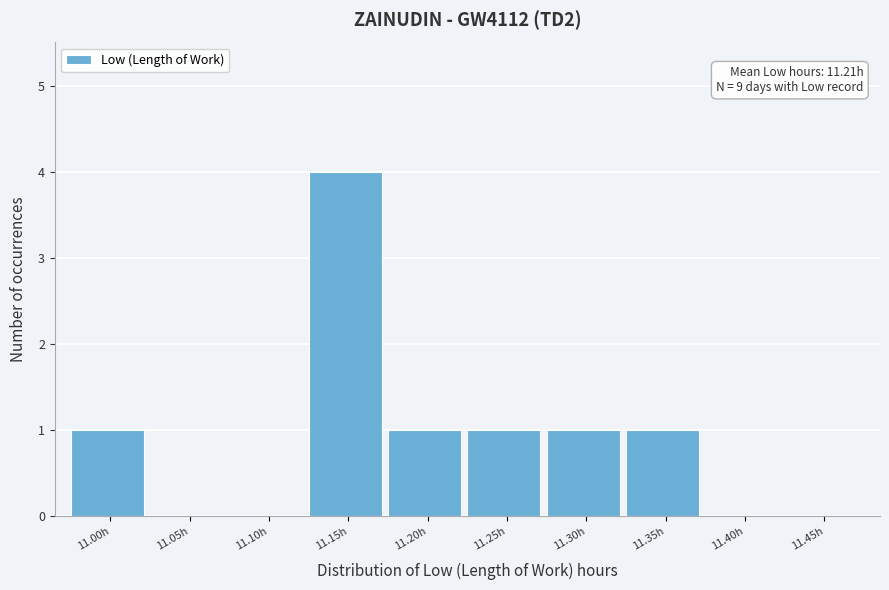

Reading left to right, list all the values displayed in this chart.

11.00h=1	11.05h=0	11.10h=0	11.15h=4	11.20h=1	11.25h=1	11.30h=1	11.35h=1	11.40h=0	11.45h=0